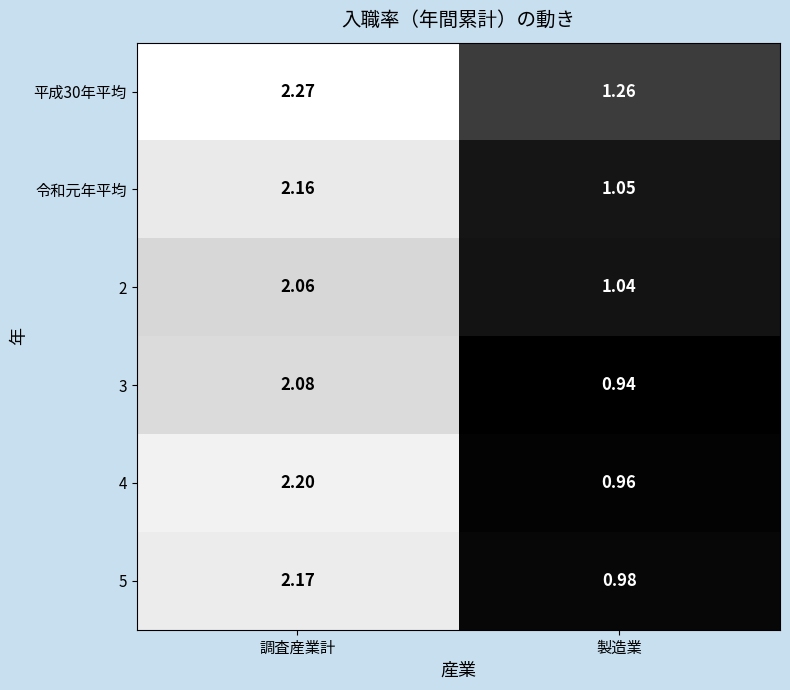

At which label does 平成30年平均 reach its minimum?

製造業